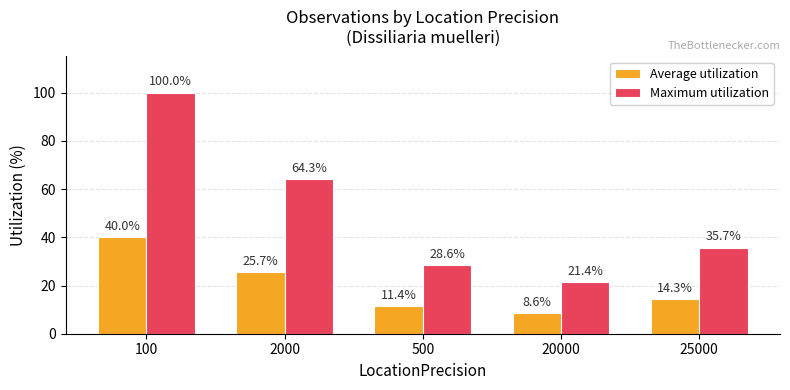

What is the label of the 1st bar from the right?

25000